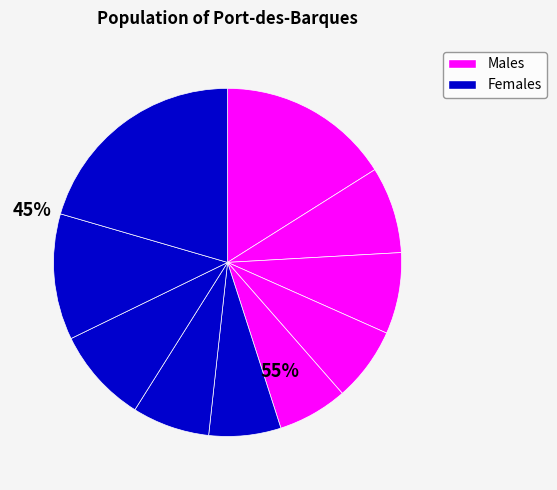

How many slices are in this pie chart?

10